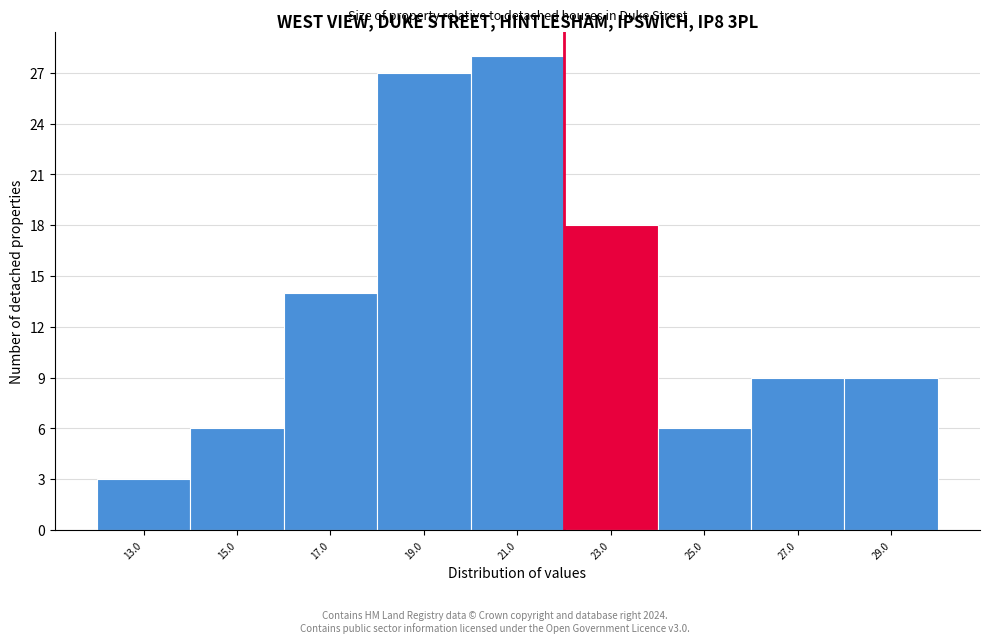

Reading left to right, transcribe this chart: for each bar, give the range it covers on the x-axis and its height. The values are not printed on the chart, so give them approximately, as read against the axis.

12 to 14: 3
14 to 16: 6
16 to 18: 14
18 to 20: 27
20 to 22: 28
22 to 24: 18
24 to 26: 6
26 to 28: 9
28 to 30: 9